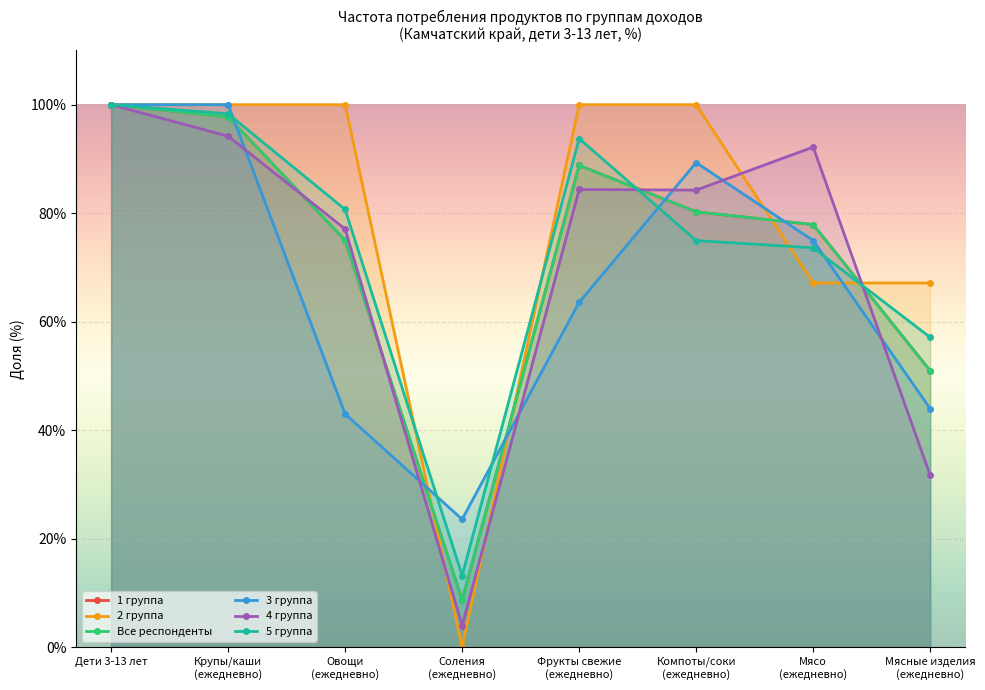

Which label corresponds to the largest value in the chart?

Дети 3-13 лет